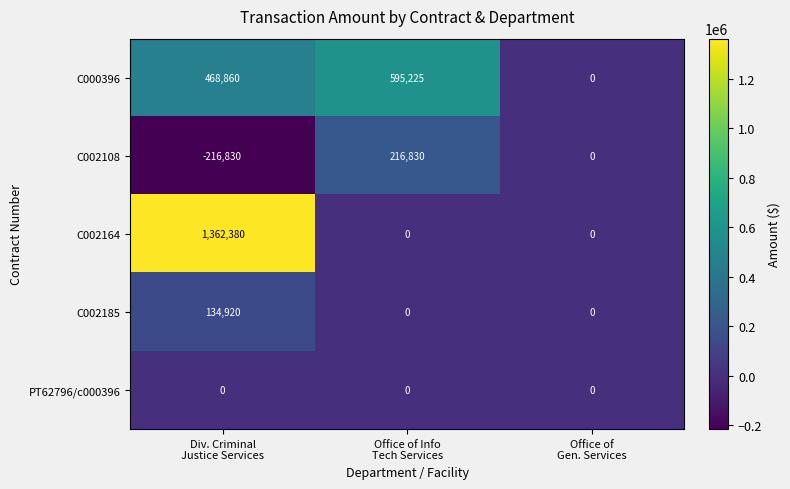

What is the maximum value shown in the chart?

1362380